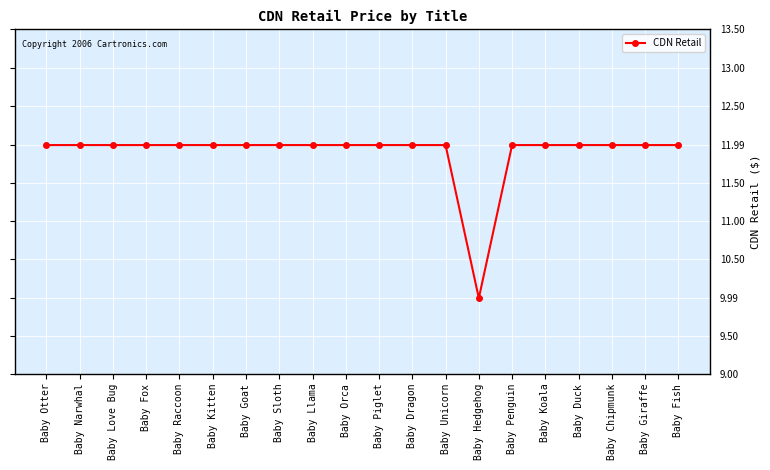

How many lines are shown in the chart?

1